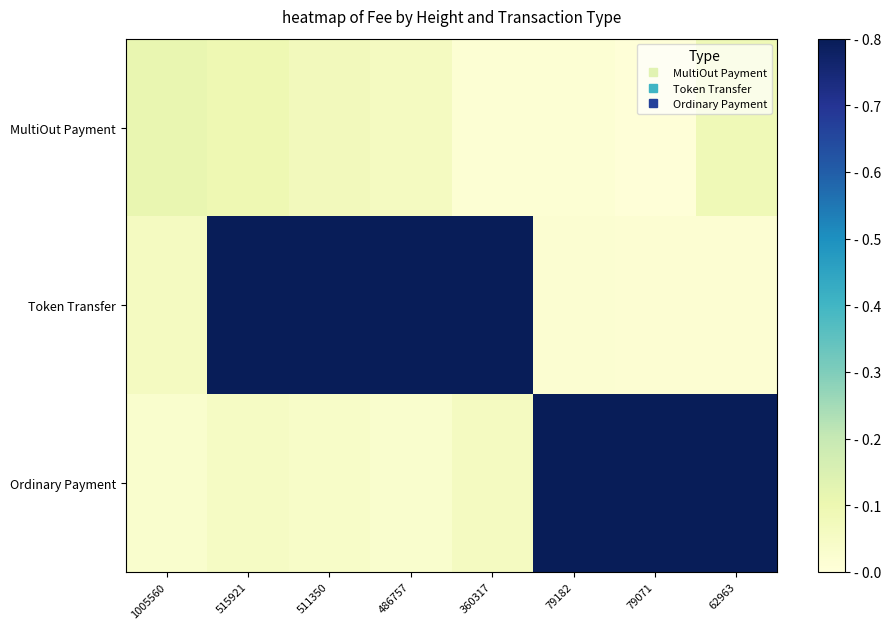

Rank the series by their average value, from highest to lowest.

Token Transfer, Ordinary Payment, MultiOut Payment